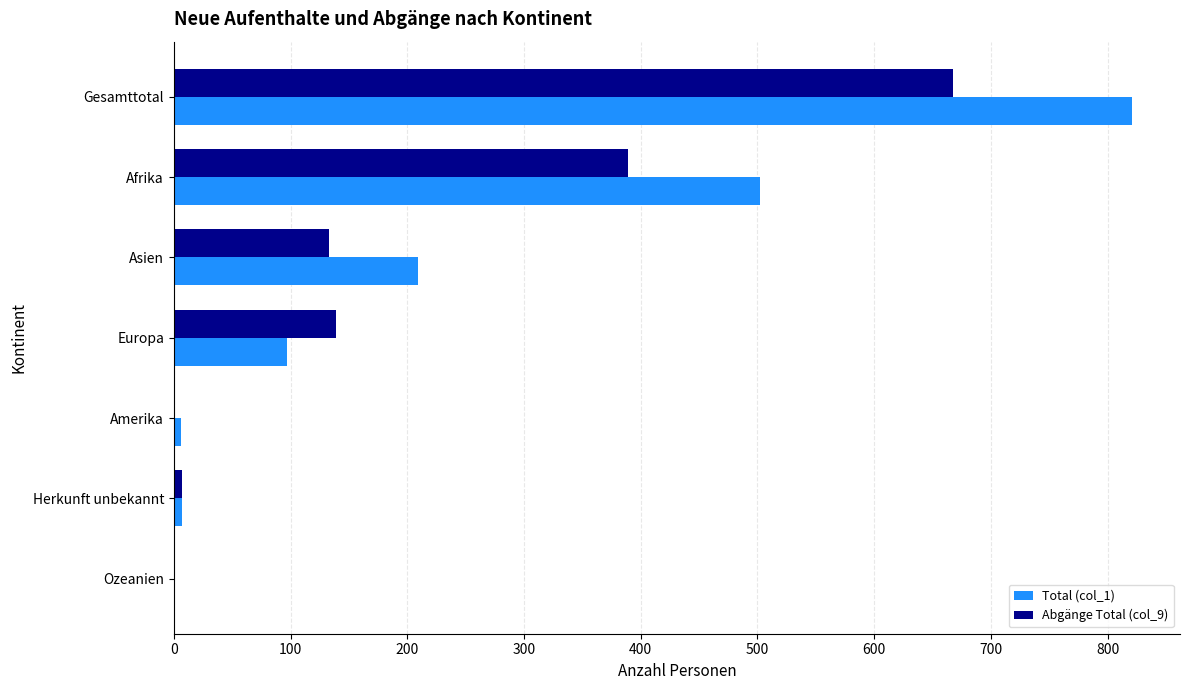

At which category is the sum across all series the highest?

Gesamttotal